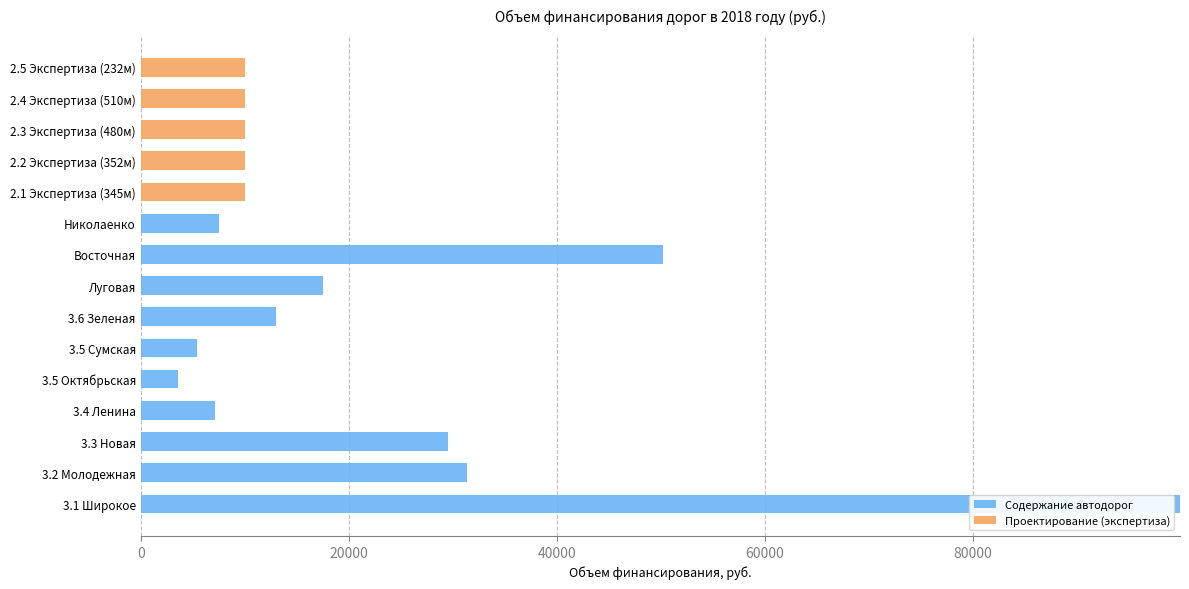

The Содержание автодорог series shows 50166.0 at Восточная. True or false?

True